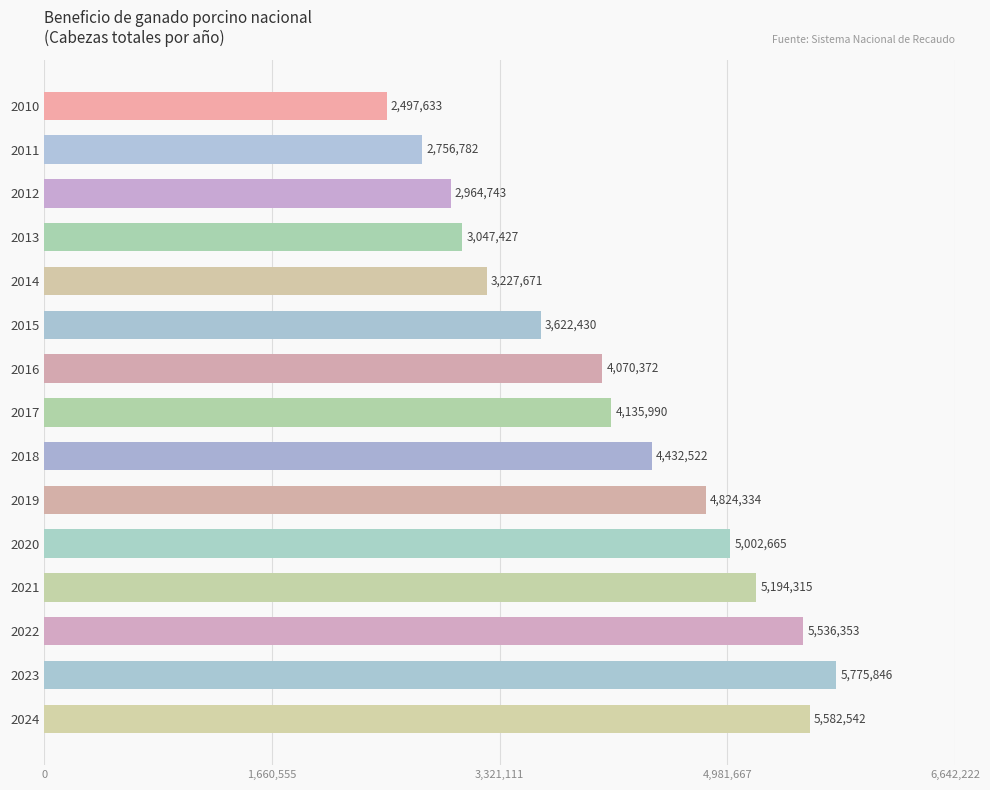

What is the approximate value at 2013?

3047427